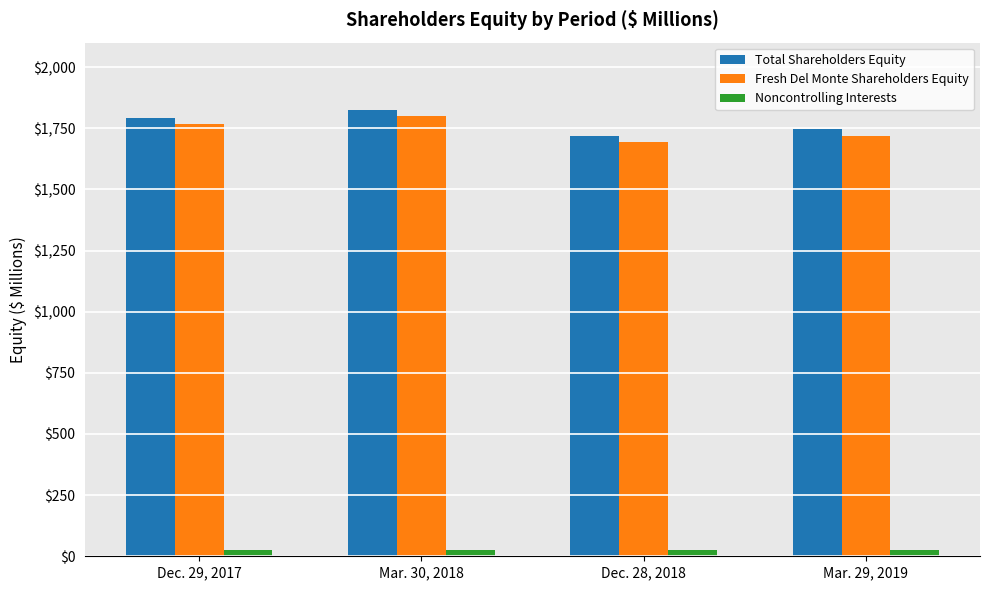

What is the difference between the Total Shareholders Equity values at Dec. 28, 2018 and Mar. 30, 2018?

108.4